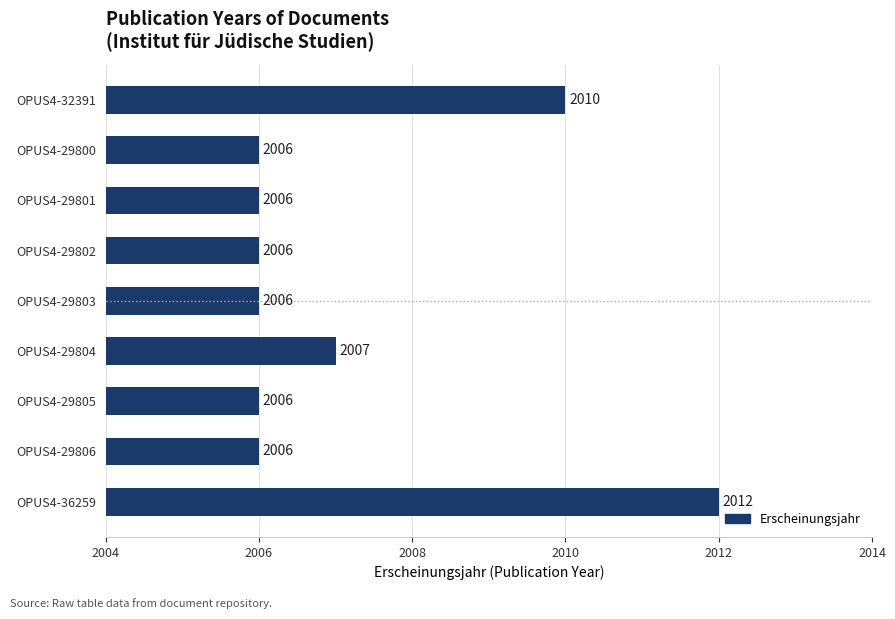

Is it true that the value at OPUS4-29805 is 463?

False